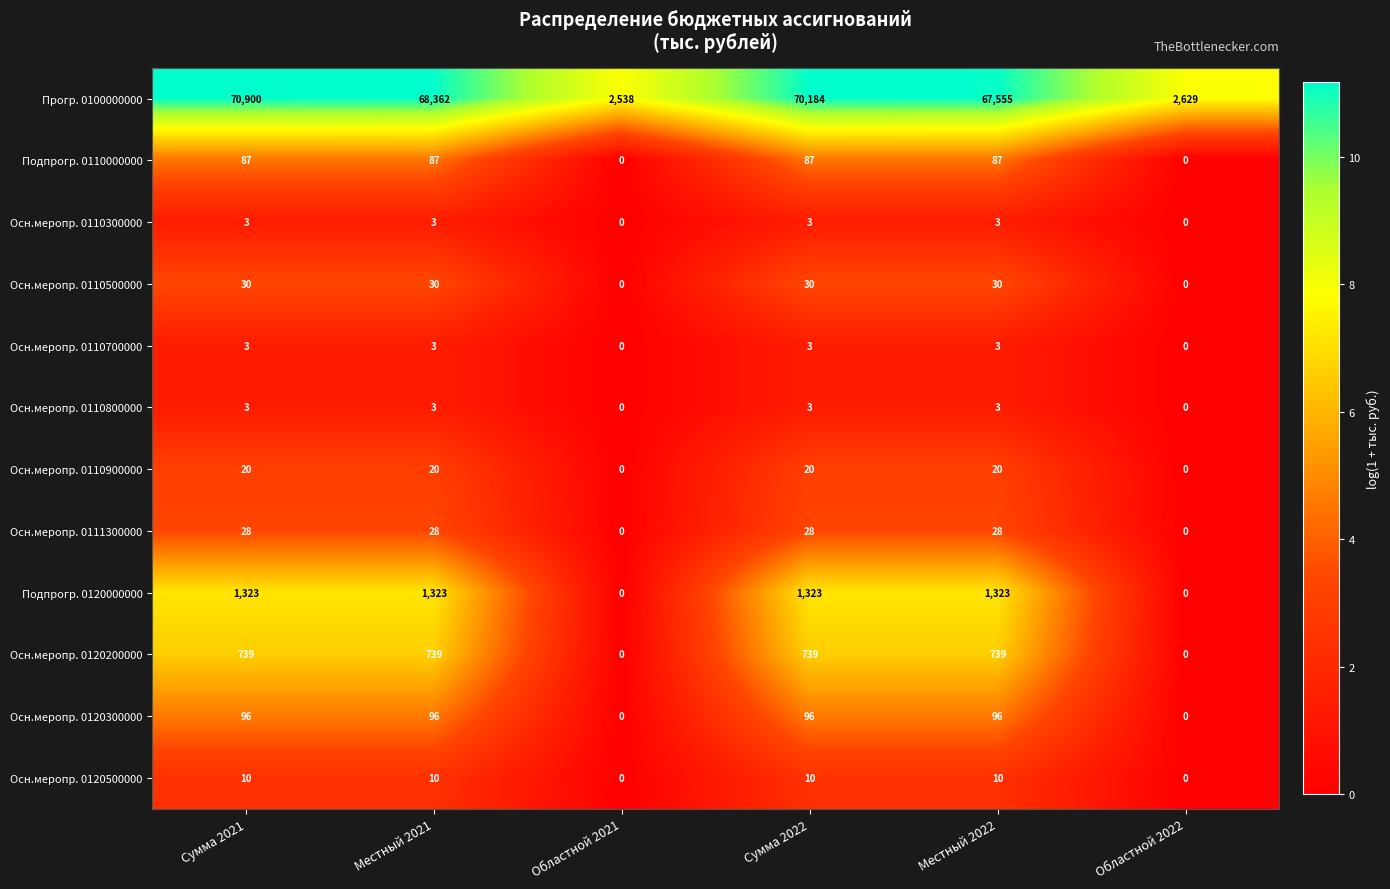

True or false: Подпрогр. 0120000000 has a value of 0 at Областной 2021.

True